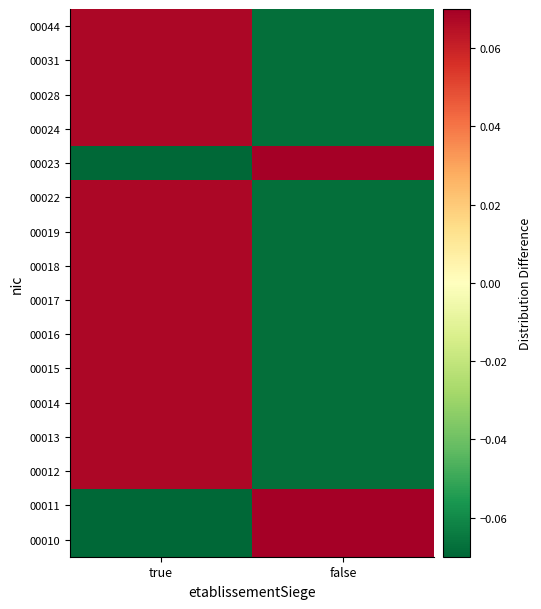

Between true and false, which is larger?

false